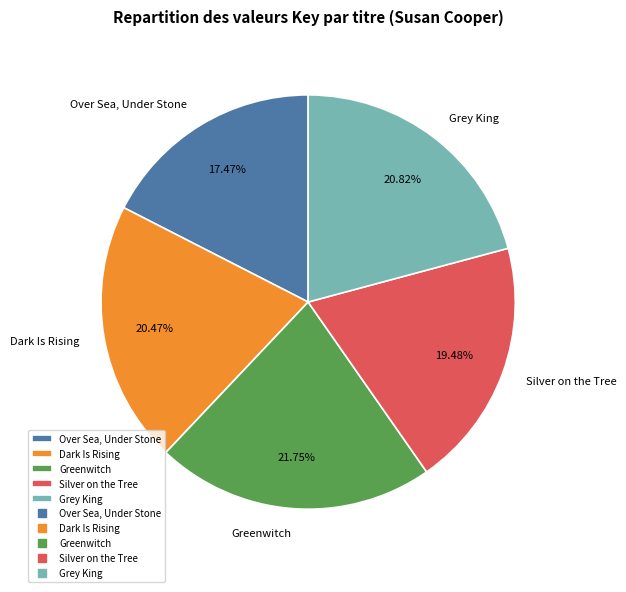

Is there any slice that represents more than half of the pie?

No